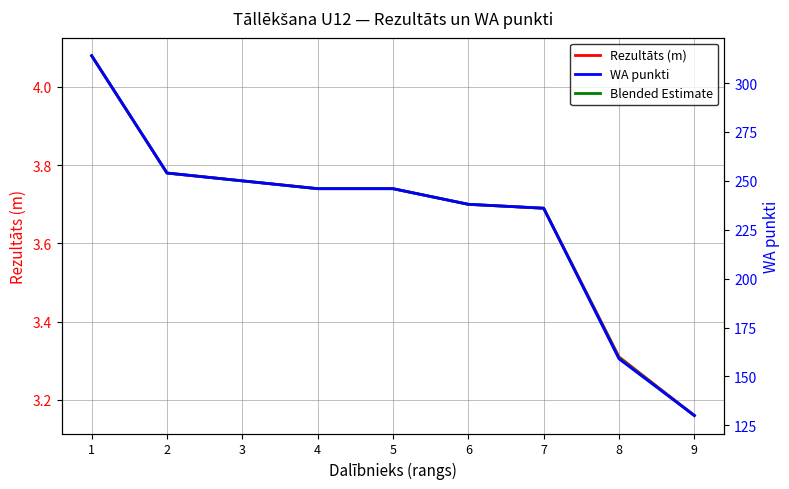

What is the total value across all series at 6?

245.4